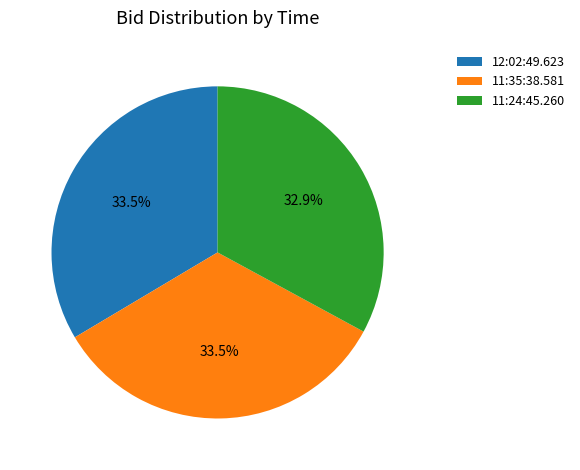

Combined, do 11:24:45.260 and 11:35:38.581 account for over 50%?

Yes